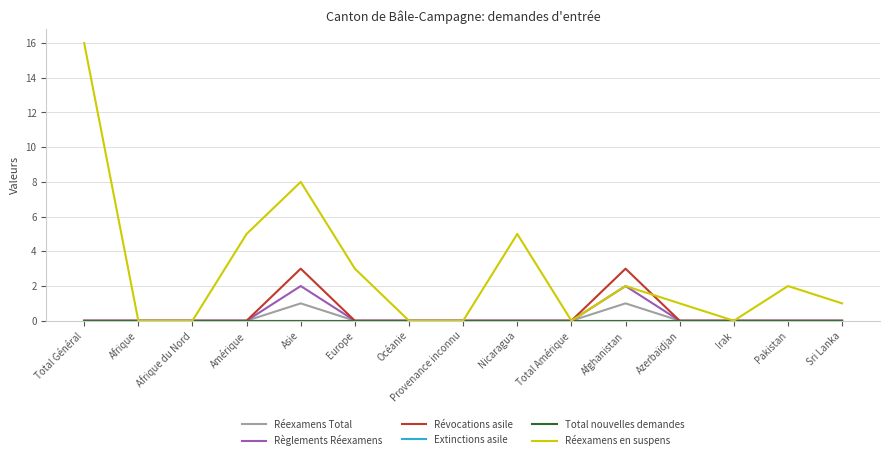

Is this an area chart (filled region under the line)?

No